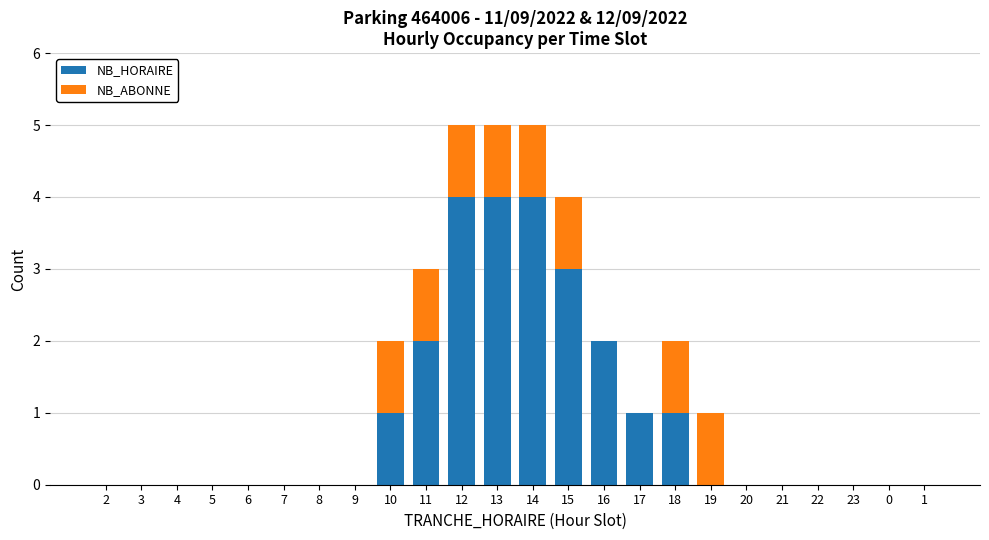

The value of NB_HORAIRE at 13 is 4. True or false?

True